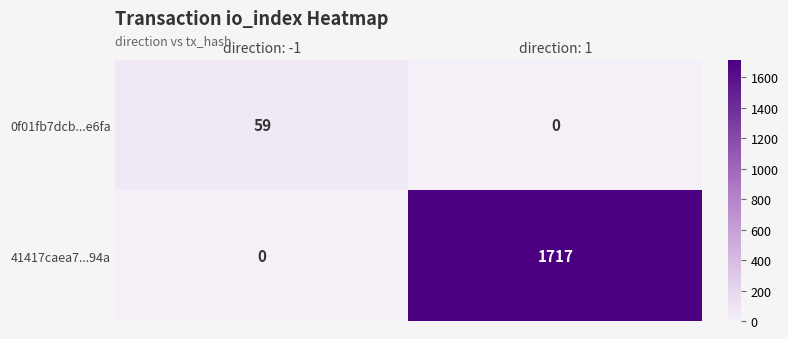

Which series has the largest range (max minus min)?

41417caea7...94a